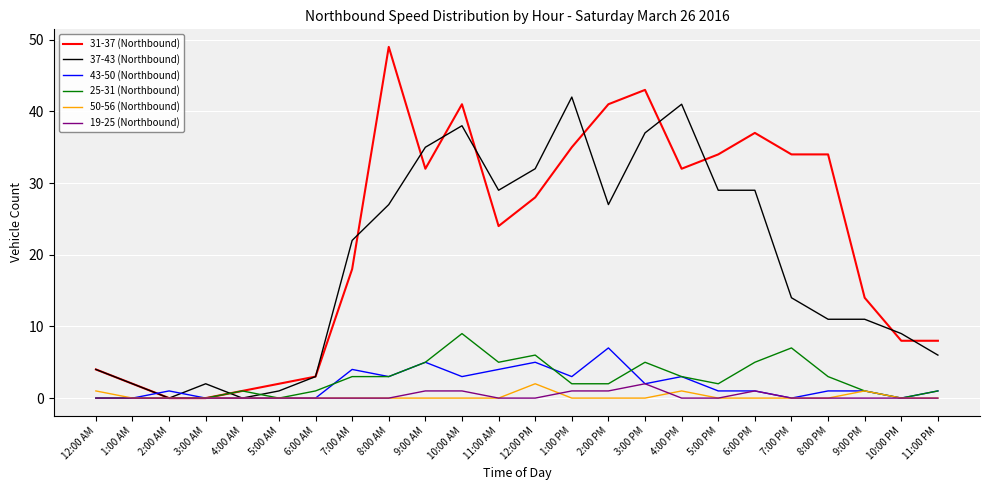

Is it true that 37-43 (Northbound) equals 4 at 12:00 AM?

True